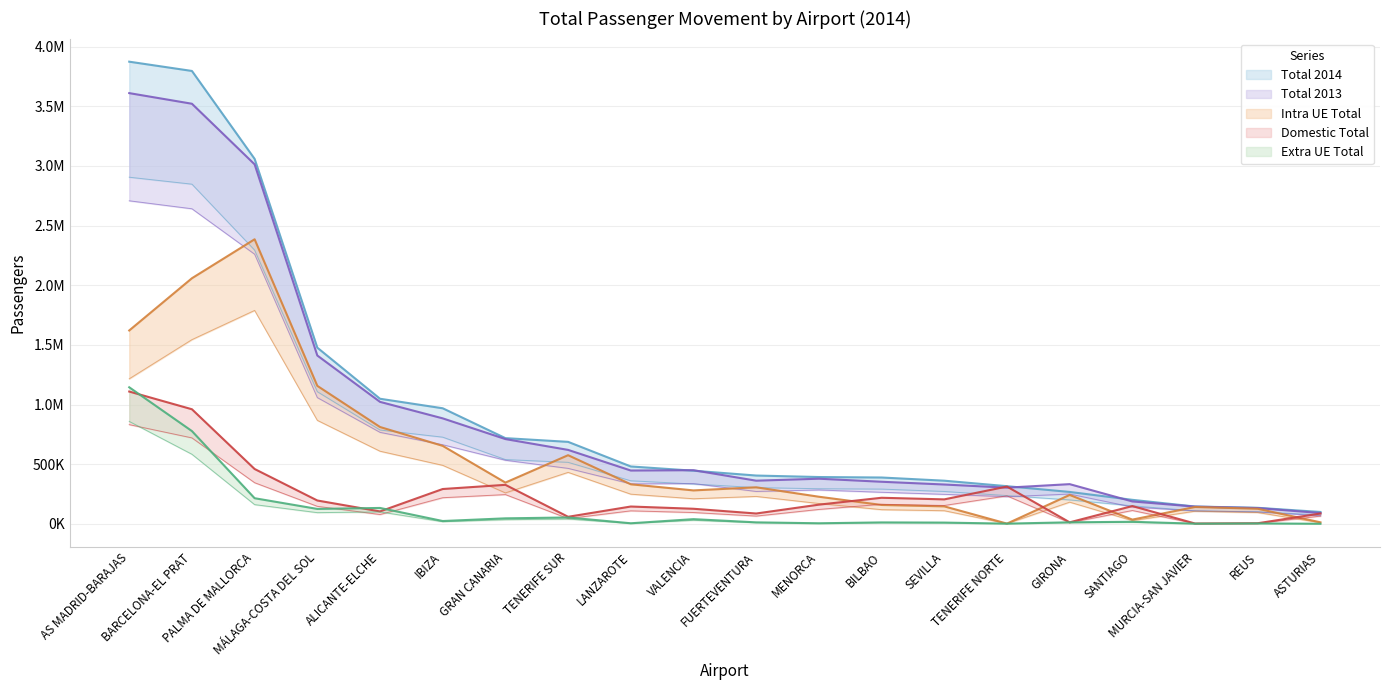

At which category does Domestic Total reach its first local valley?

ALICANTE-ELCHE